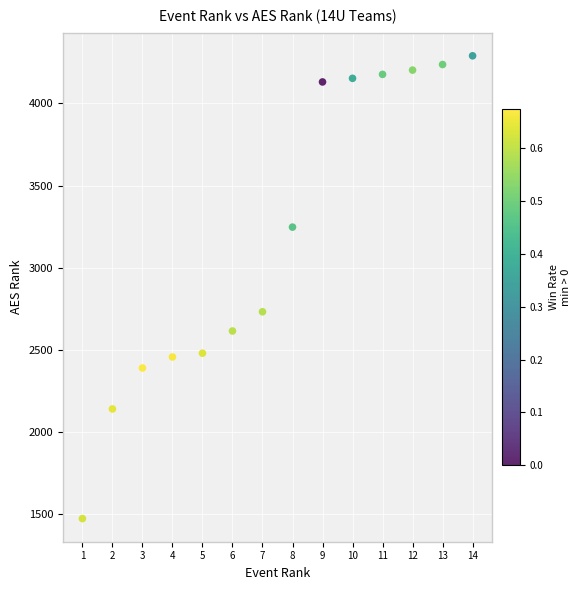

What Y value in the scatter plot is closest to 2882?

2733